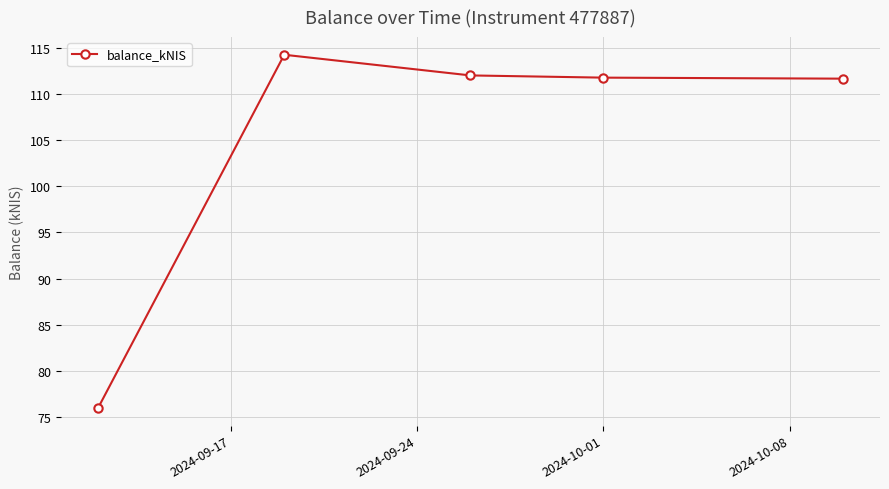

What is the value of the 5th point from the left?

111.7